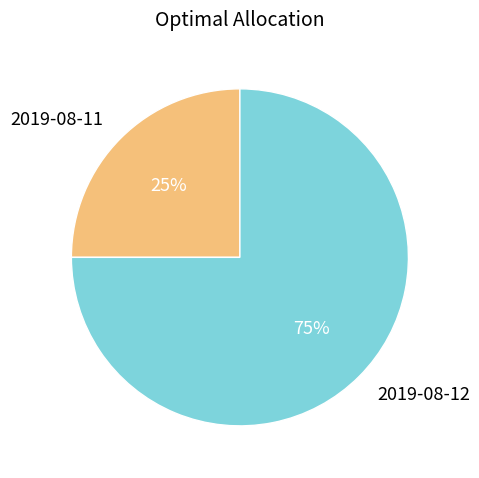

What is the largest slice in the pie chart?

2019-08-12